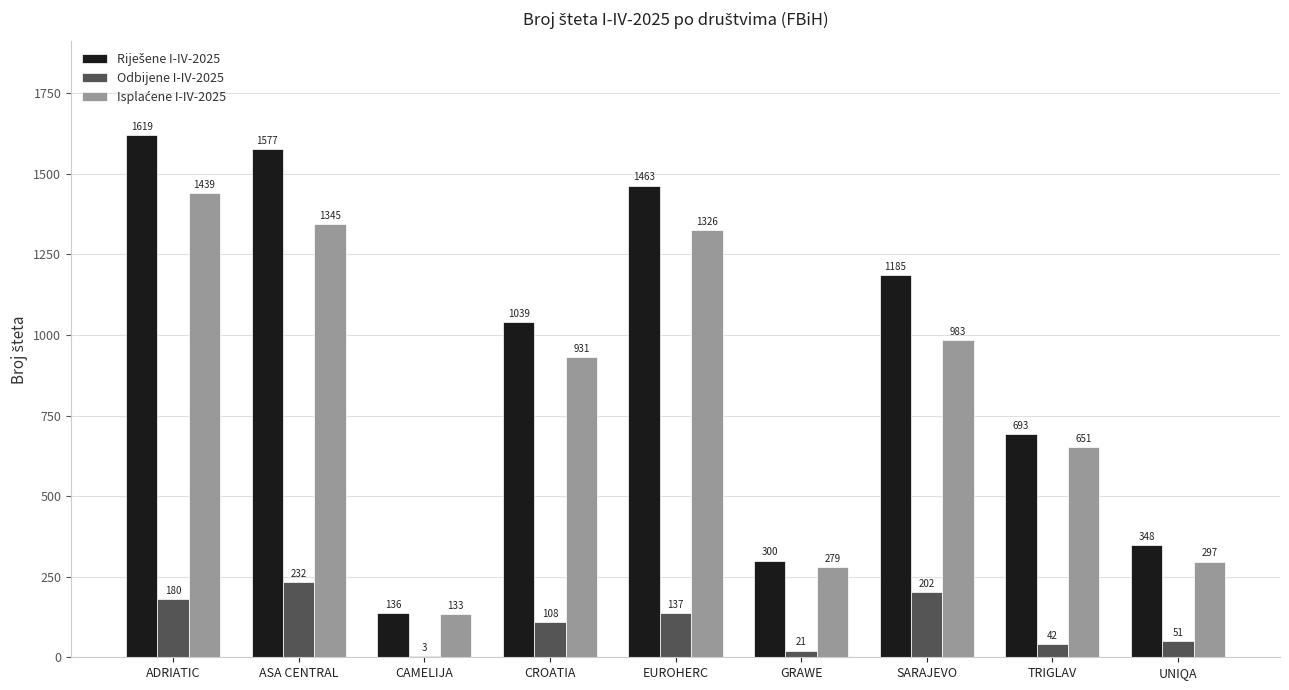

True or false: Odbijene I-IV-2025 has a value of 137 at EUROHERC.

True